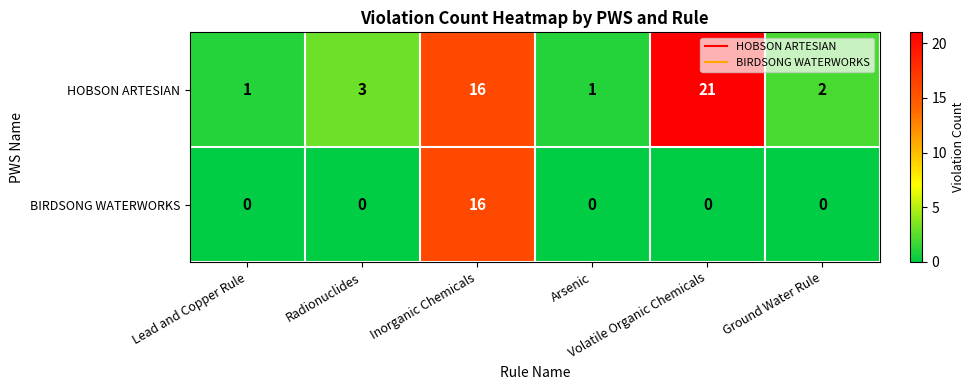

List the series in order of their peak value, highest first.

HOBSON ARTESIAN, BIRDSONG WATERWORKS